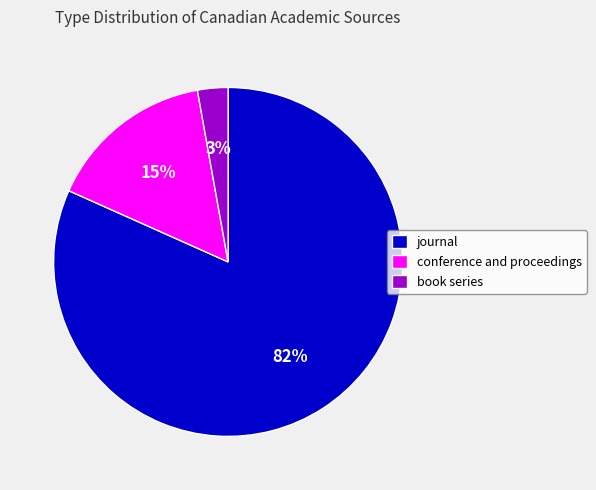

Does any single category account for the majority?

Yes